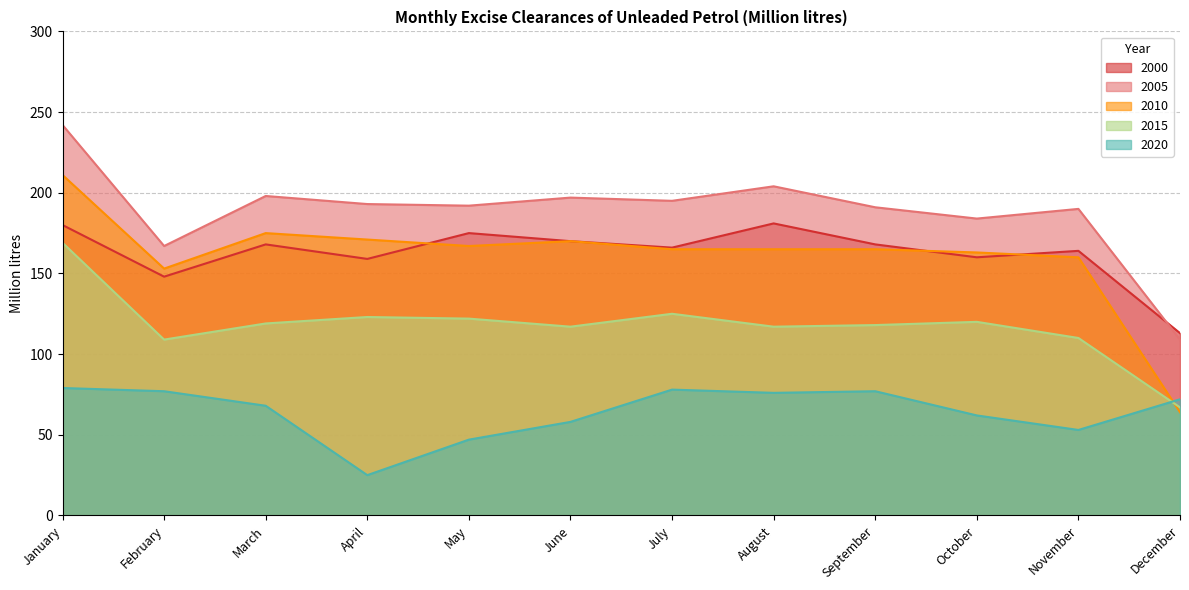

Reading right to left, extract all data points from this chart.

2000: December=113	November=164	October=160	September=168	August=181	July=166	June=170	May=175	April=159	March=168	February=148	January=180
2005: December=109	November=190	October=184	September=191	August=204	July=195	June=197	May=192	April=193	March=198	February=167	January=242
2010: December=64	November=160	October=163	September=165	August=165	July=165	June=170	May=167	April=171	March=175	February=153	January=211
2015: December=67	November=110	October=120	September=118	August=117	July=125	June=117	May=122	April=123	March=119	February=109	January=169
2020: December=72	November=53	October=62	September=77	August=76	July=78	June=58	May=47	April=25	March=68	February=77	January=79